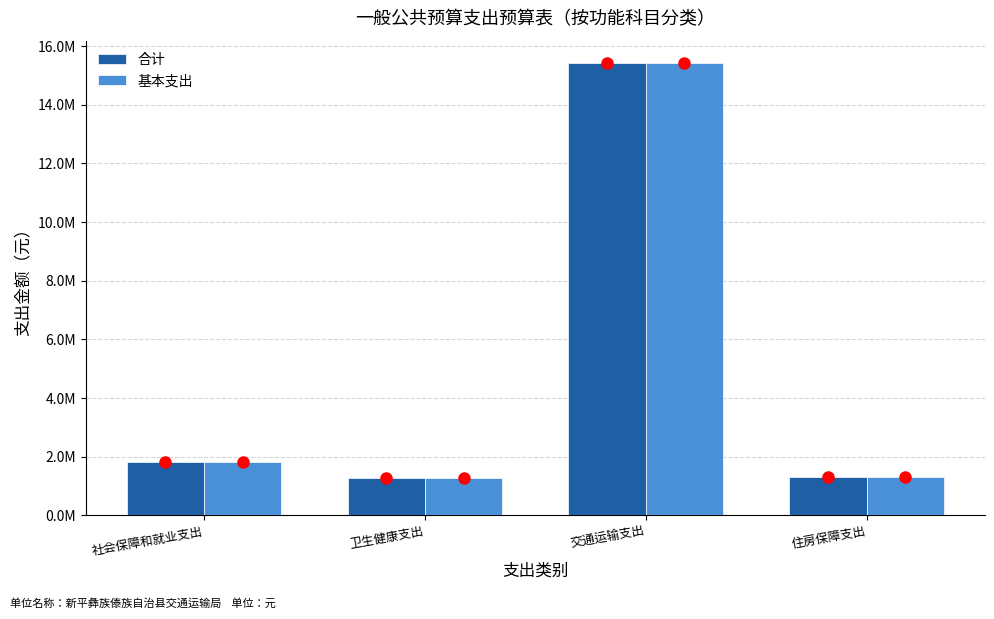

Rank the series at 卫生健康支出 from highest to lowest value.

合计, 基本支出